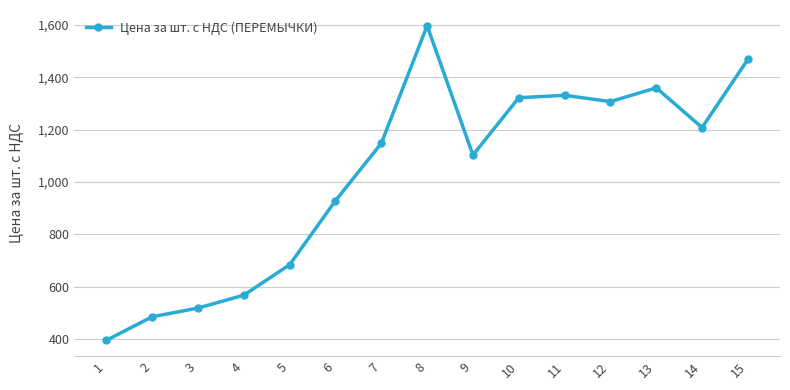

Reading left to right, transcribe all the data shown in this chart.

394.4	484.3	517.7	567.1	683.4	928.3	1147.5	1597.2	1102.8	1321.9	1331.2	1307.1	1359.7	1208.0	1468.8